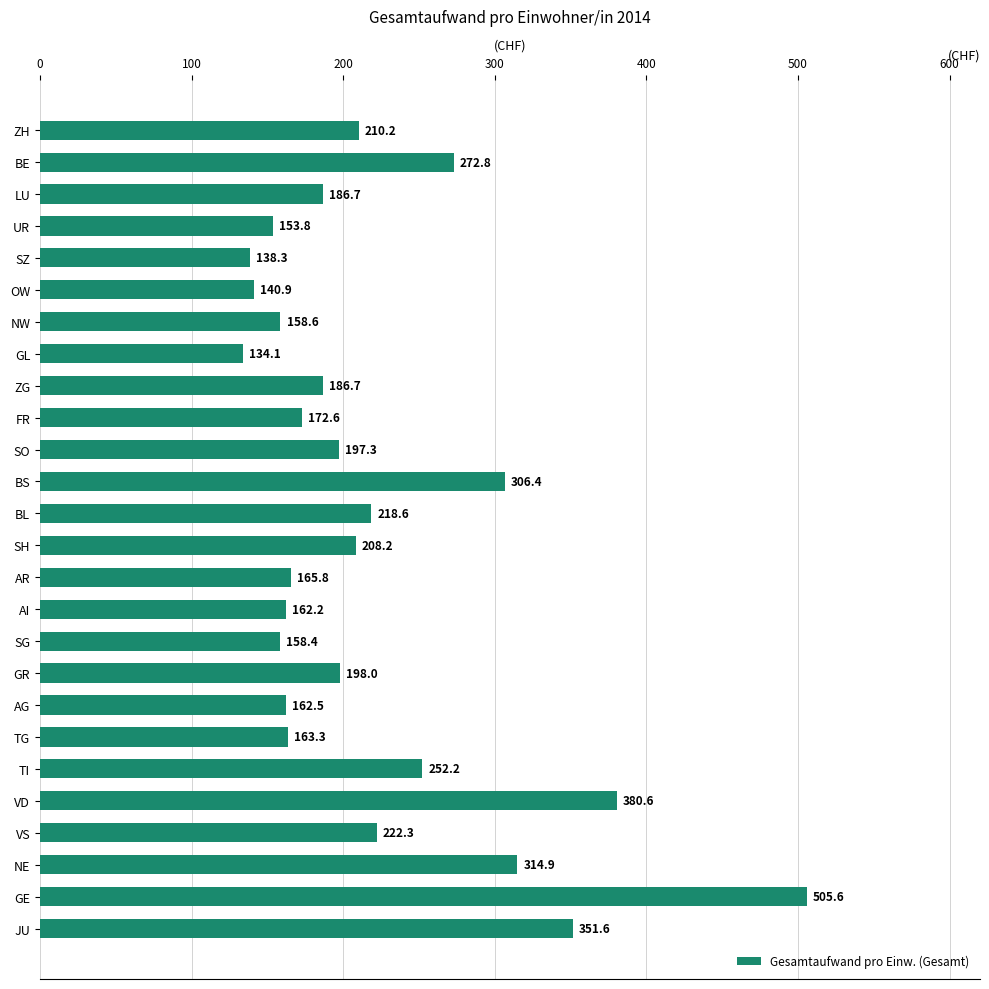

True or false: the data shows 382.5 at BL.

False